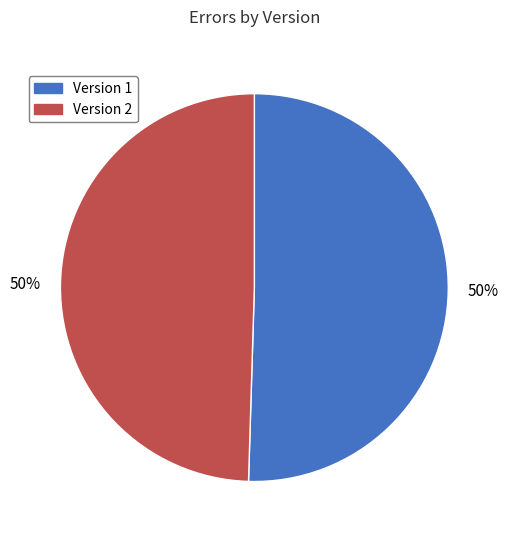

True or false: Version 1 accounts for 57% of the total.

False